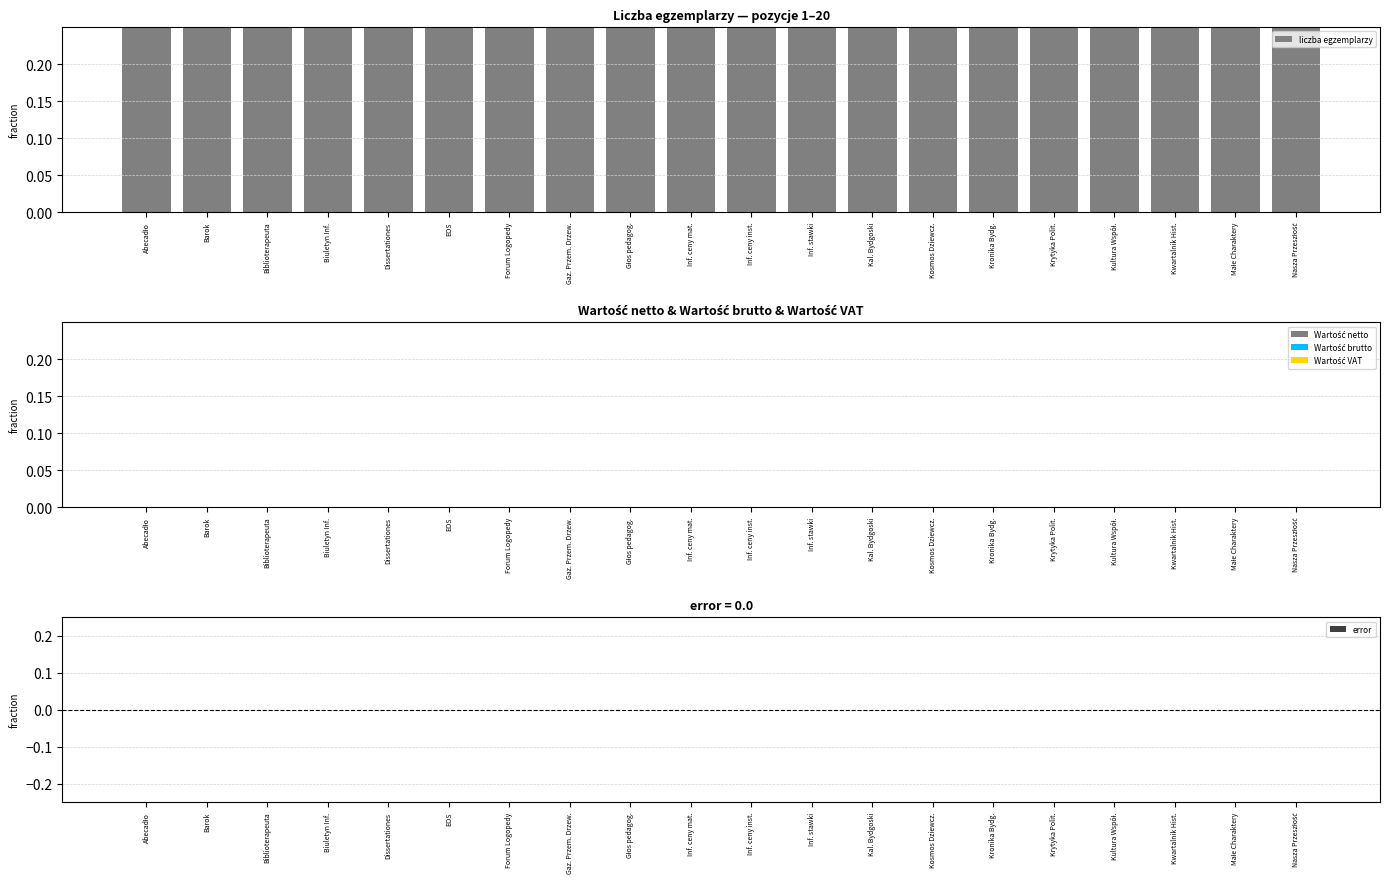

What are all the series names shown in the legend?

liczba egzemplarzy, Wartość netto, Wartość brutto, Wartość VAT, error